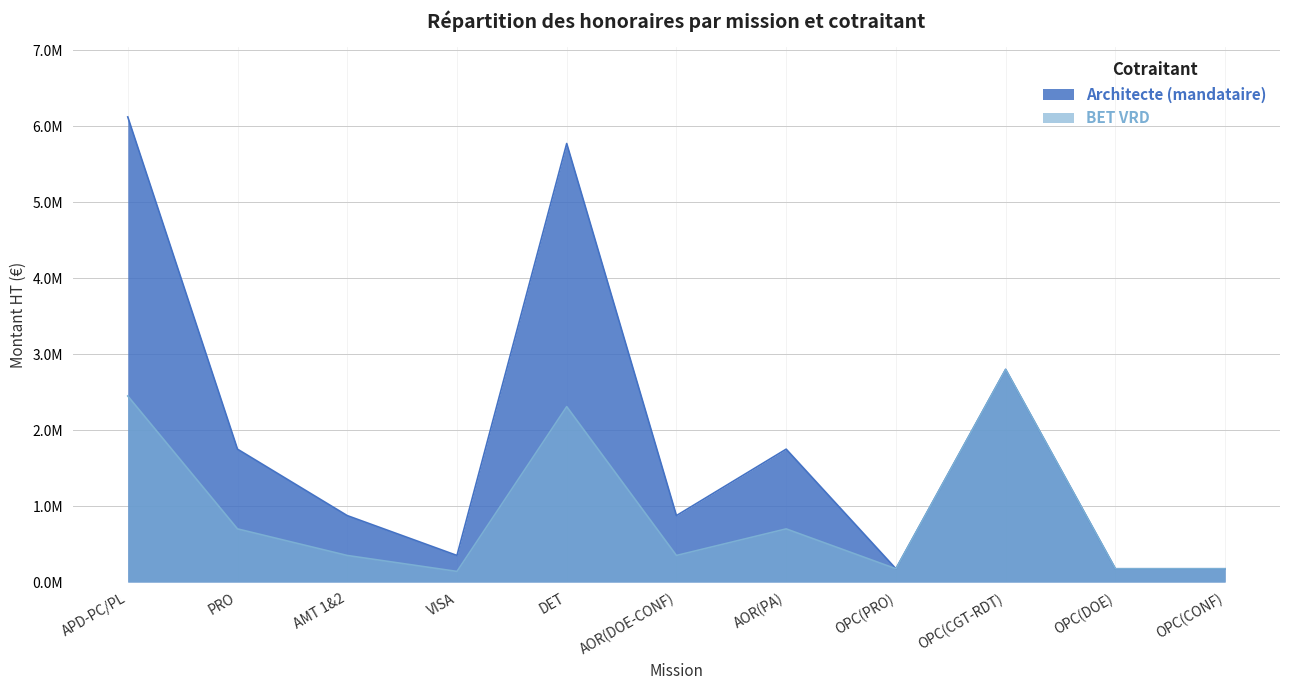

Count the number of data series in this chart.

2